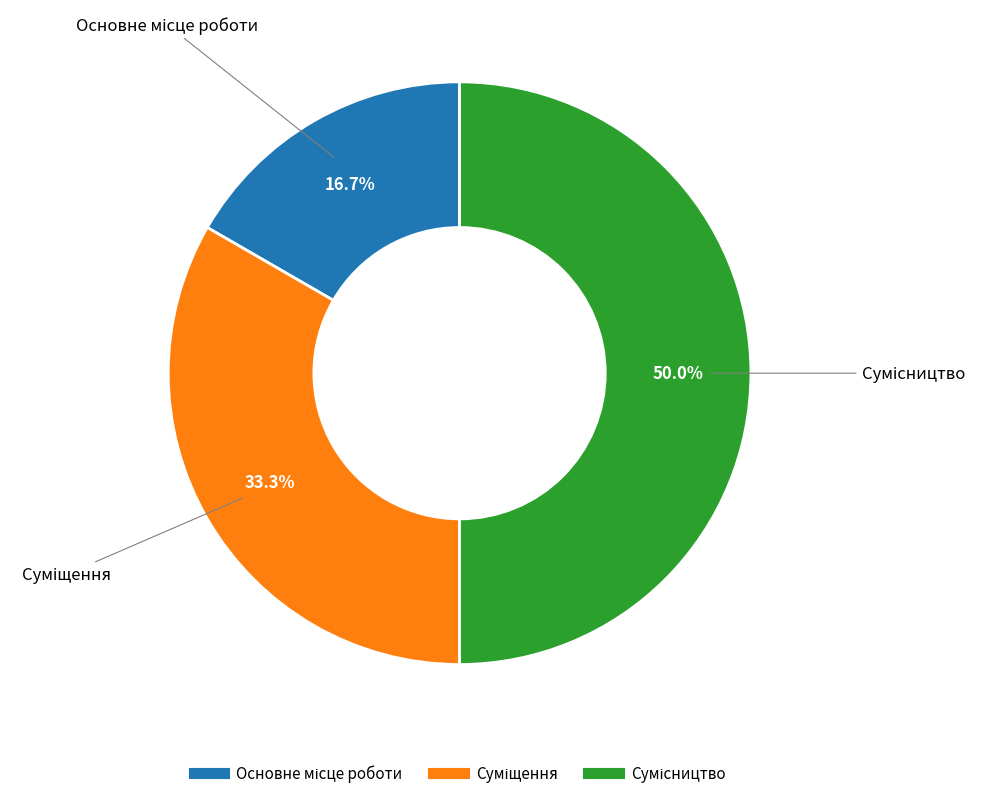

Is there a majority slice in this chart?

No